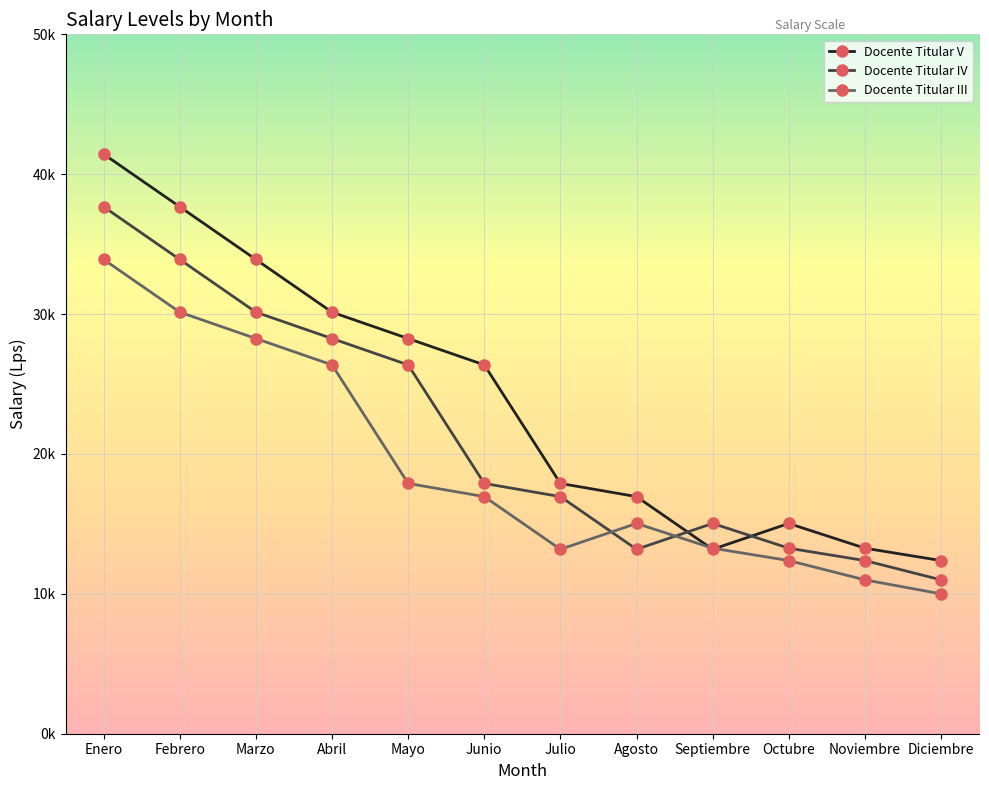

At Agosto, list the series in order from smallest to largest.

Docente Titular IV, Docente Titular III, Docente Titular V